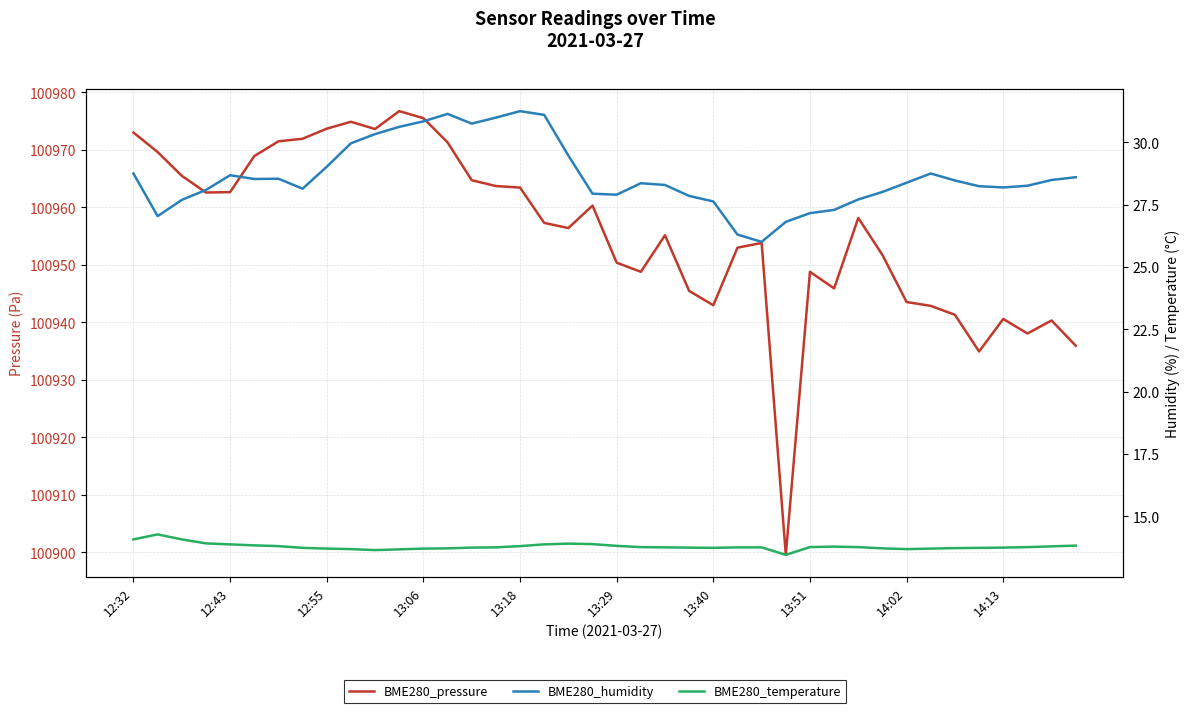

True or false: BME280_humidity has more than 2 points higher than both neighbors.

True